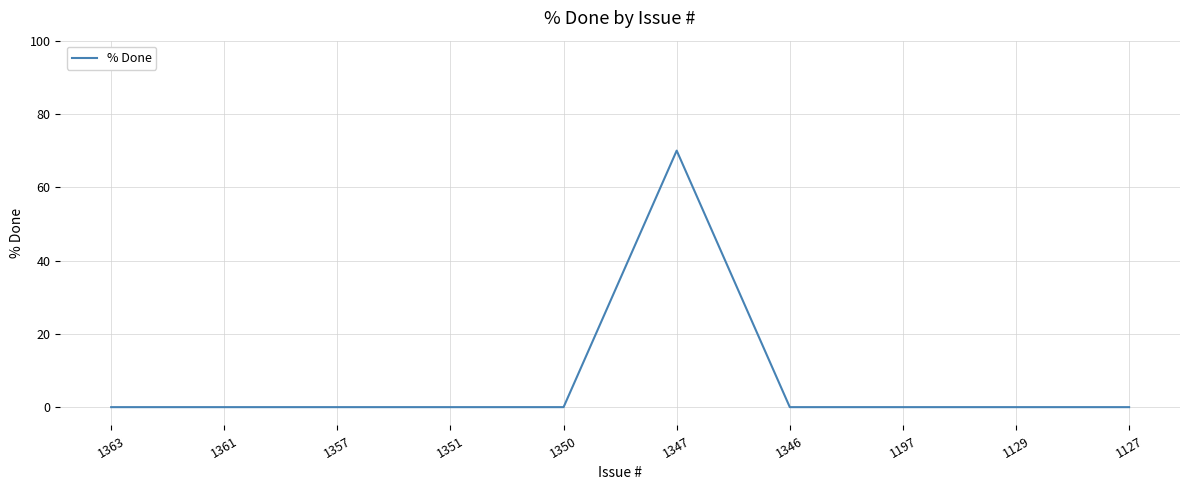

Read the value at 1347, to the nearest 10.

70